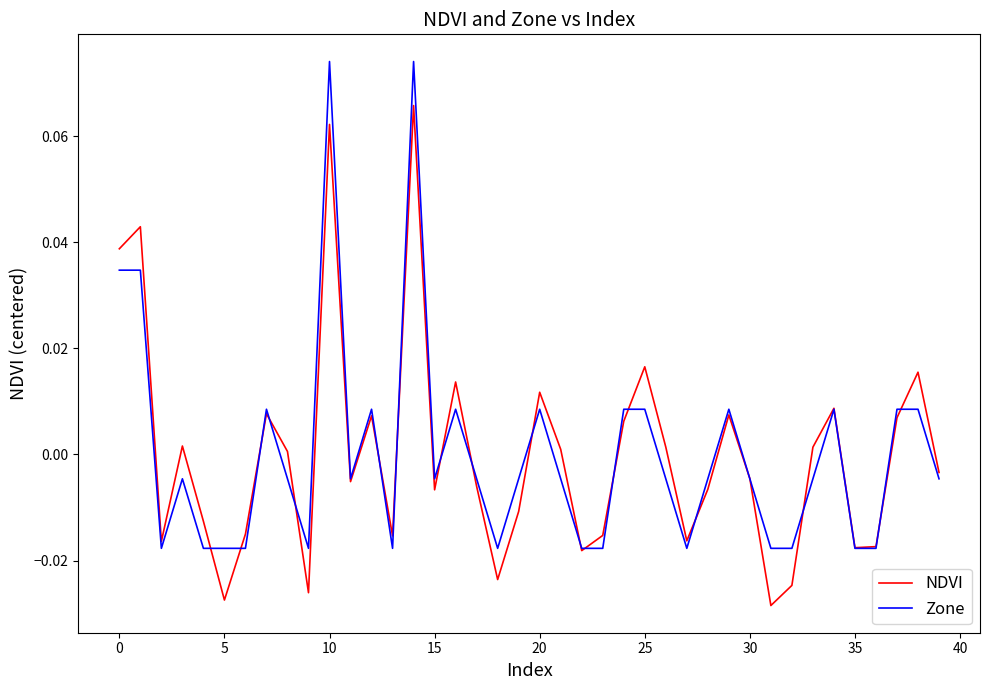

List the series in order of their peak value, lowest first.

NDVI, Zone